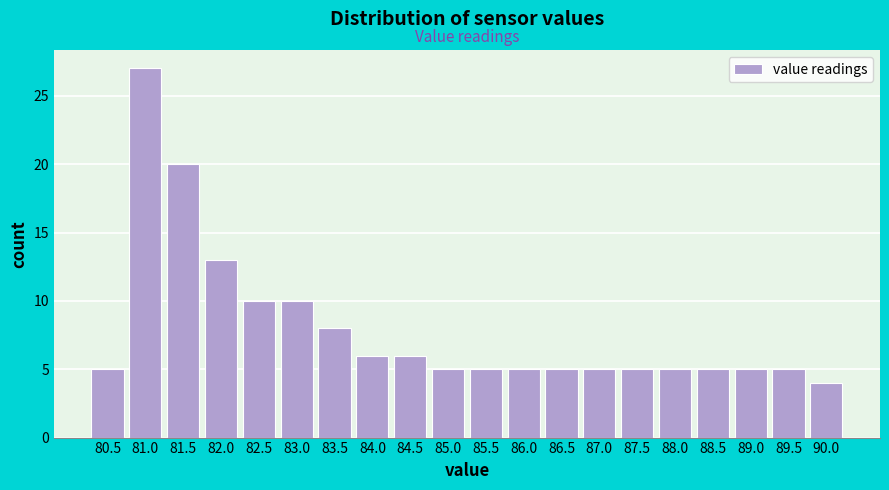

Reading left to right, extract all data points from this chart.

80.5=5	81.0=27	81.5=20	82.0=13	82.5=10	83.0=10	83.5=8	84.0=6	84.5=6	85.0=5	85.5=5	86.0=5	86.5=5	87.0=5	87.5=5	88.0=5	88.5=5	89.0=5	89.5=5	90.0=4